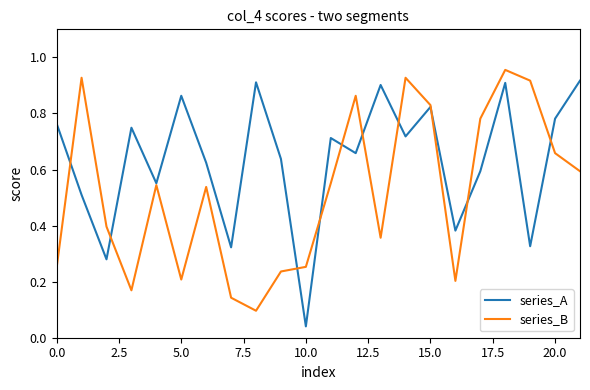

List the series in order of their overall mean, highest first.

series_A, series_B